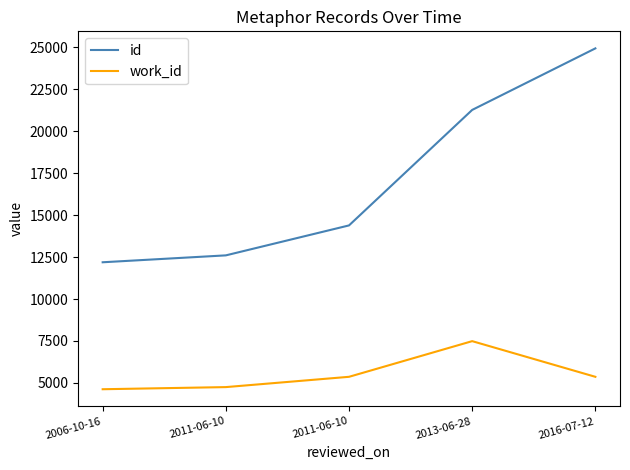

True or false: work_id and id intersect in this chart.

False